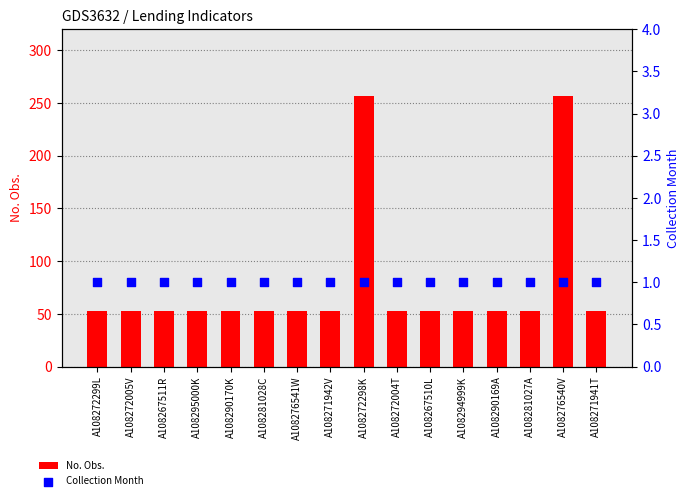

What is the total value across all series at A108272005V?

54